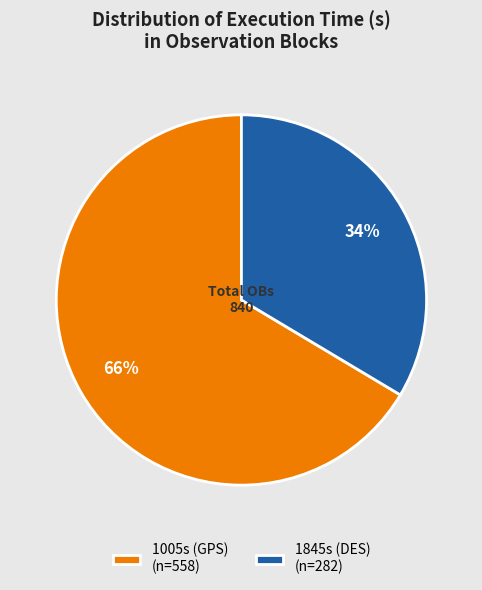

To the nearest percent, what percentage of the pie is 1845s (DES) (n=282)?

34%